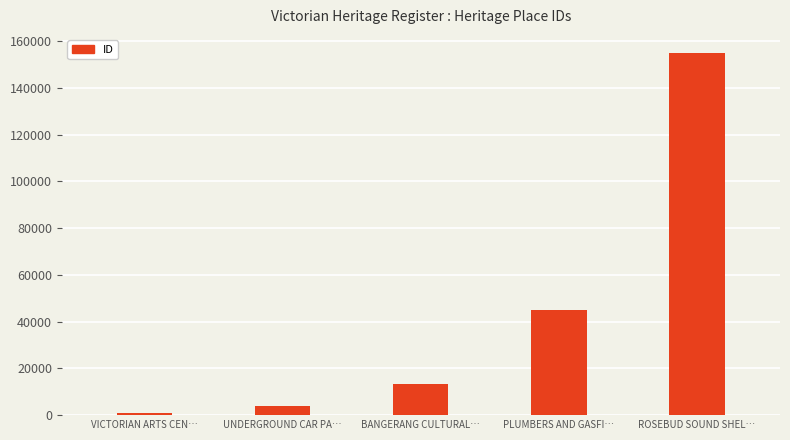

What is the label of the 2nd bar from the left?

UNDERGROUND CAR PA…